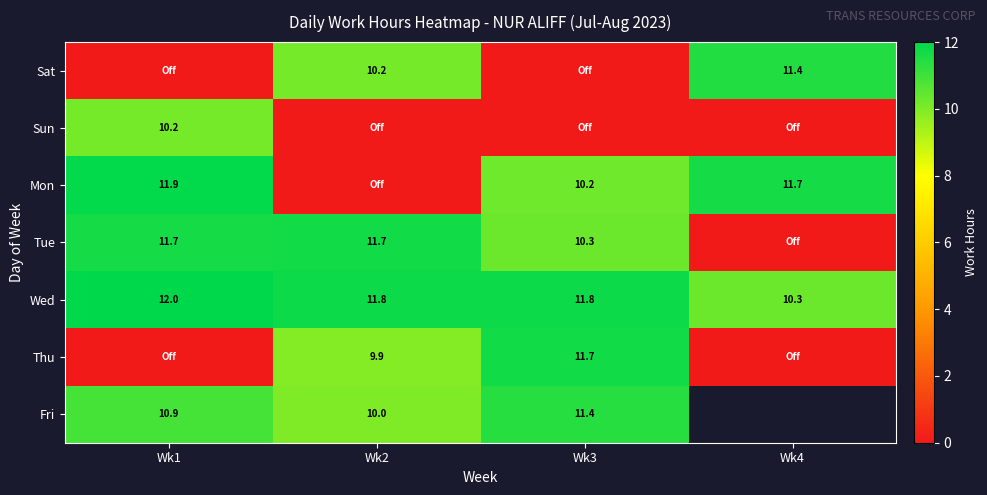

What is the sum of the Mon values at Wk4 and Wk3?

21.9